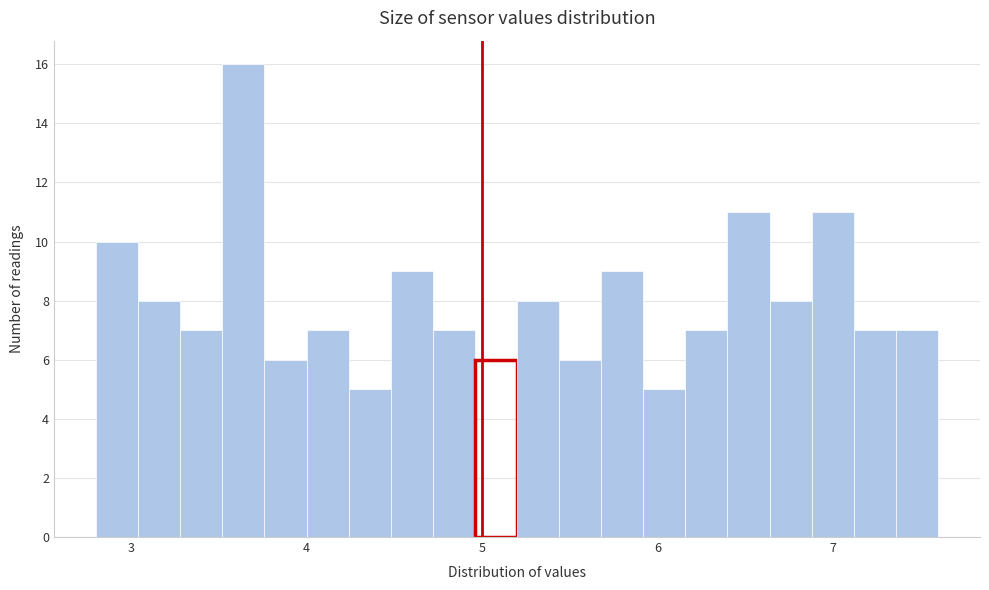

Around what value on the x-axis is the tallest bar? Give the approximate position of its centre, as read against the axis.

3.6